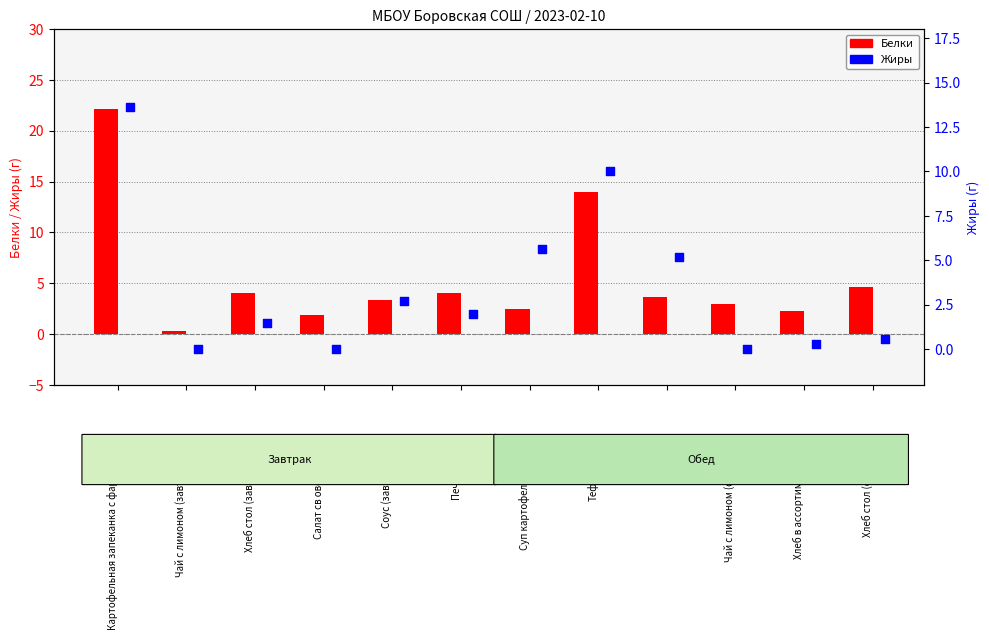

Which series has the widest spread of Y values?

Белки